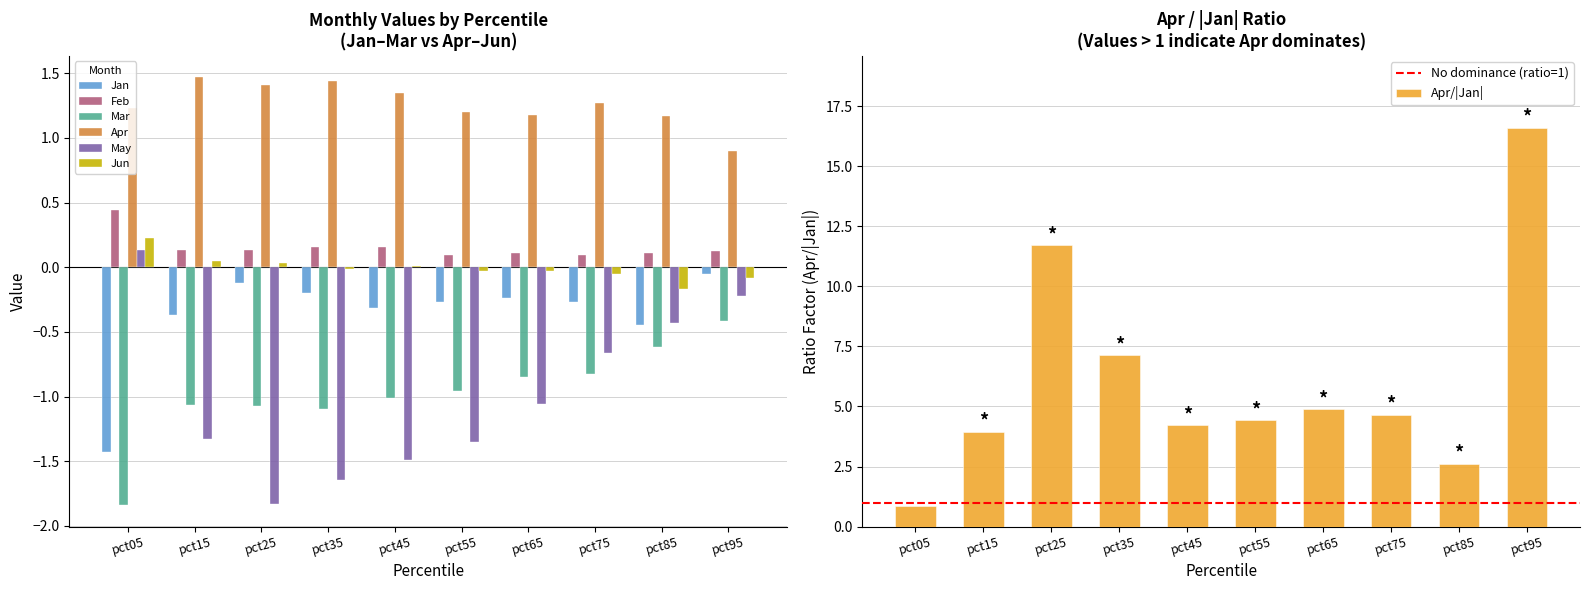

At which category does the chart reach its minimum across all series?

pct05